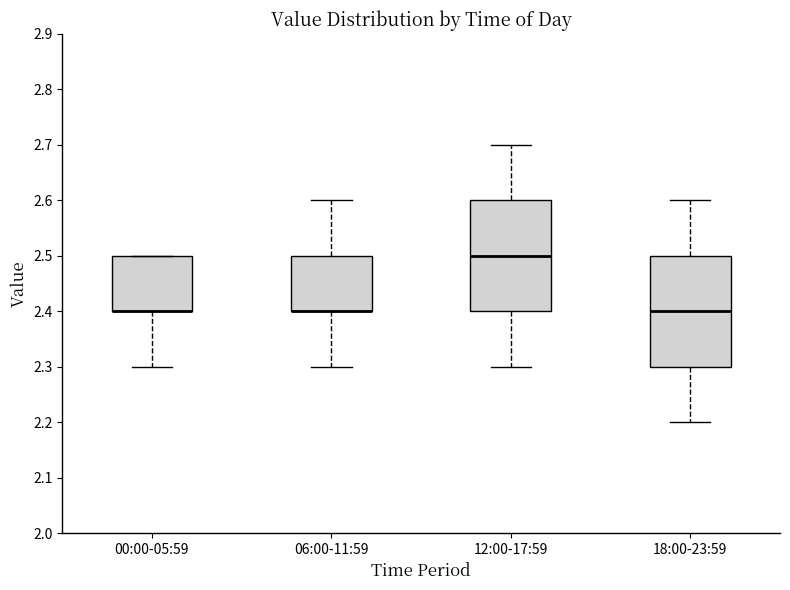

Where is the lower edge of the box for 18:00-23:59 on the y-axis? The values are not printed on the chart, so give them approximately, as read against the axis.

2.3